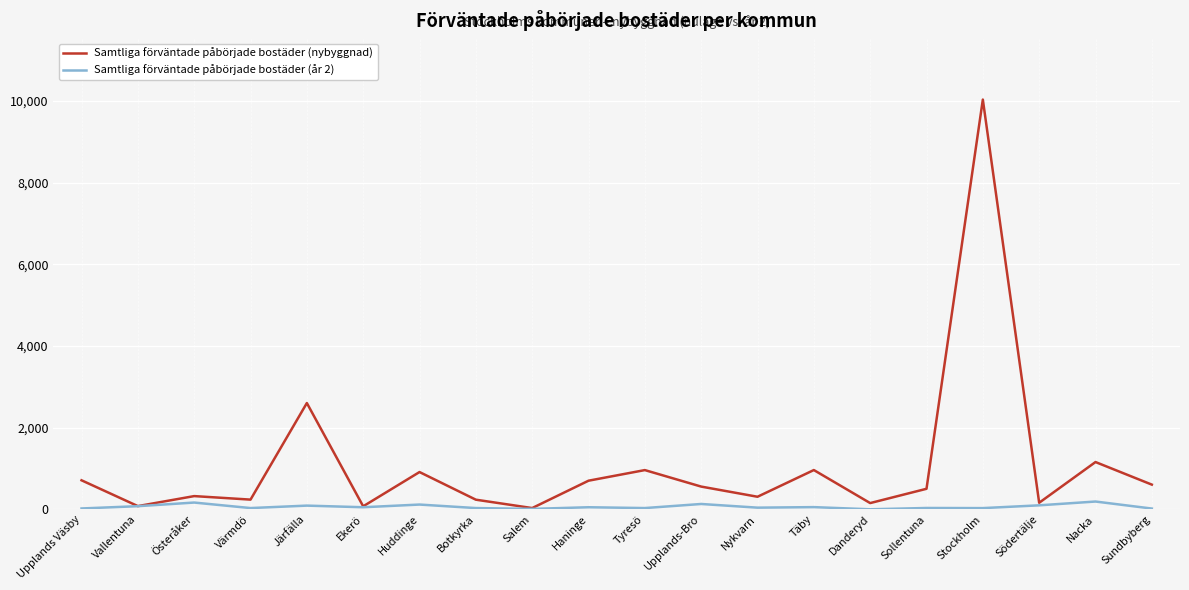

Rank the series by their average value, from highest to lowest.

Samtliga förväntade påbörjade bostäder (nybyggnad), Samtliga förväntade påbörjade bostäder (år 2)